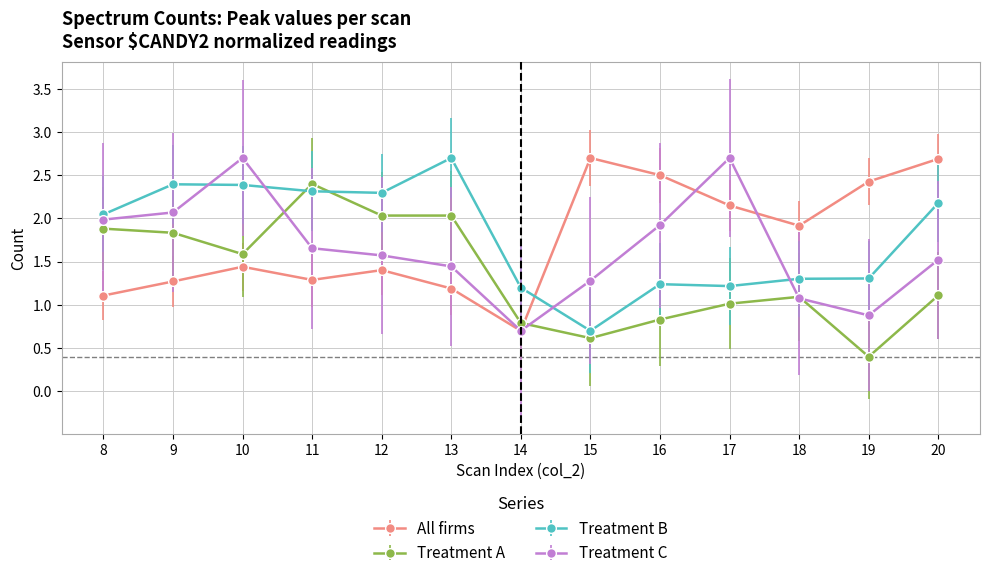

Which series changed the most between 15 and 20?

Treatment B